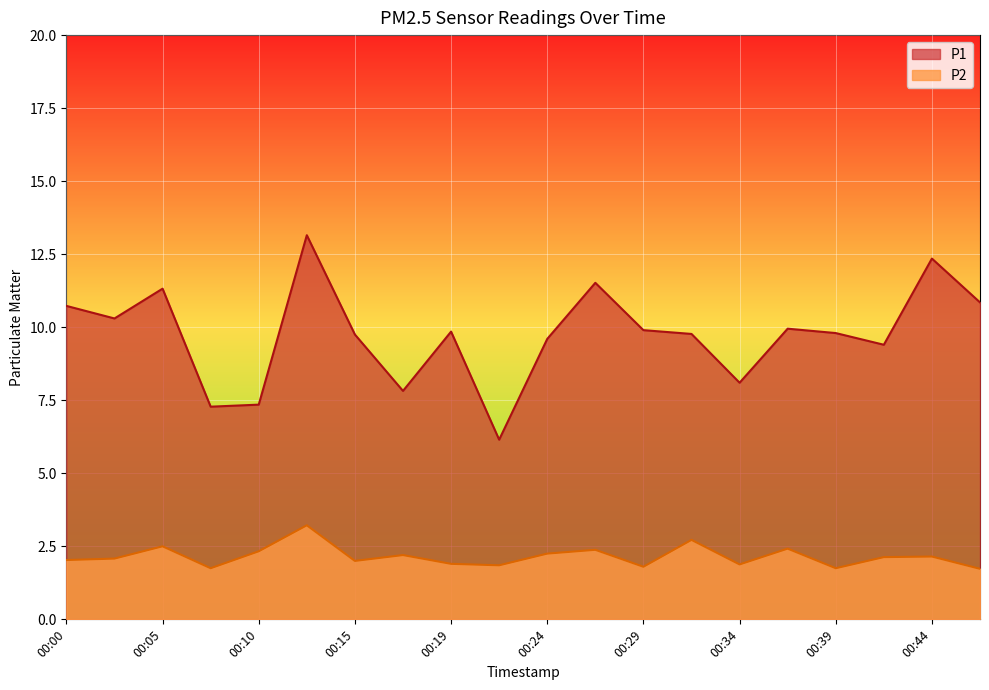

At how many categories does at least one series exceed 5?

20